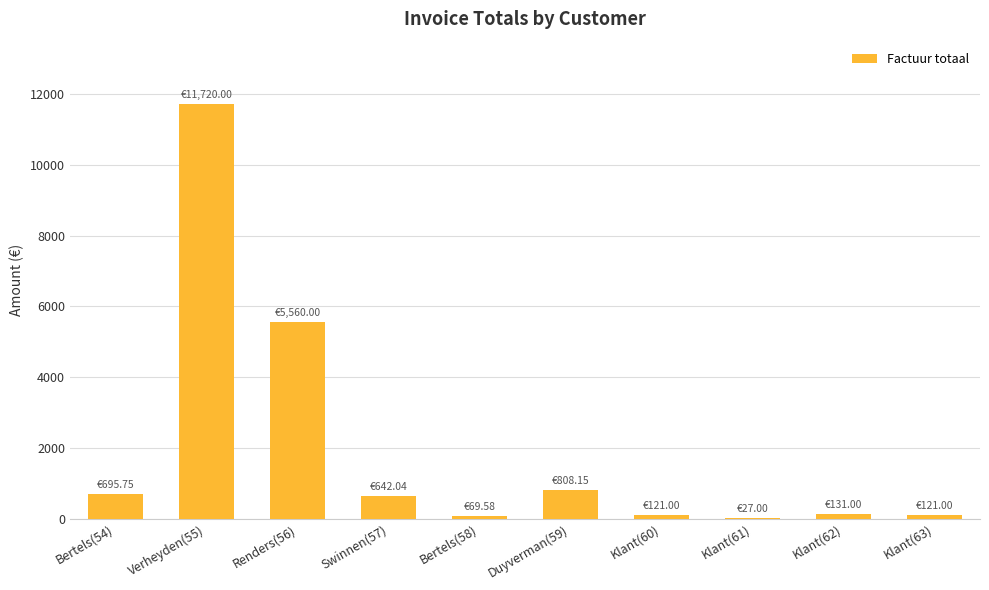

What is the average value?

1989.6